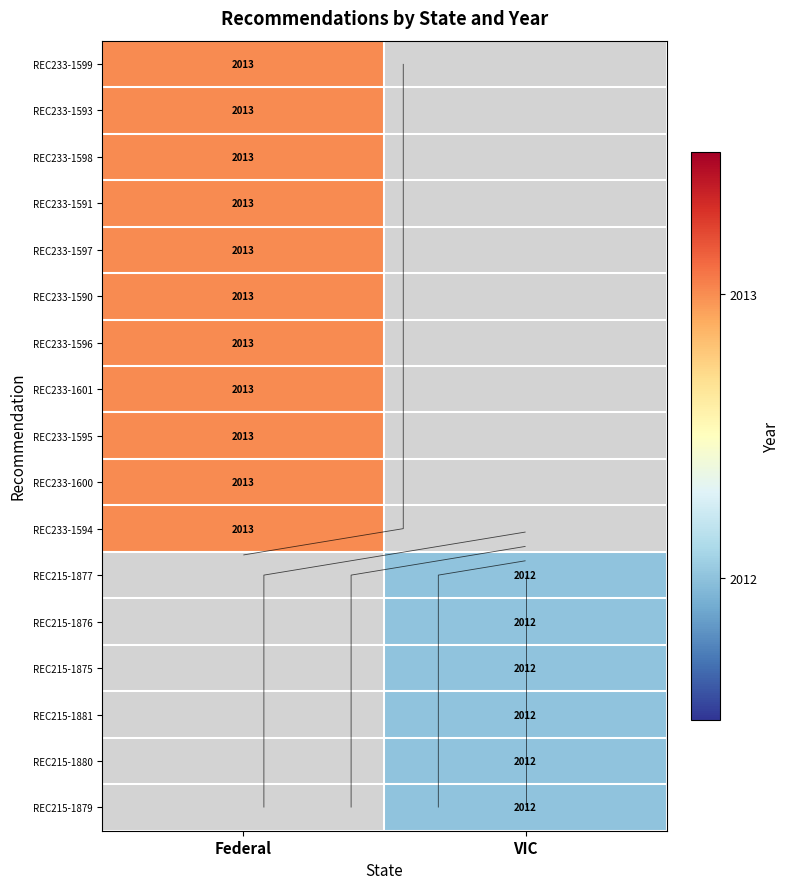

At VIC, list the series in order from smallest to largest.

REC233-1599, REC233-1593, REC233-1598, REC233-1591, REC233-1597, REC233-1590, REC233-1596, REC233-1601, REC233-1595, REC233-1600, REC233-1594, REC215-1877, REC215-1876, REC215-1875, REC215-1881, REC215-1880, REC215-1879